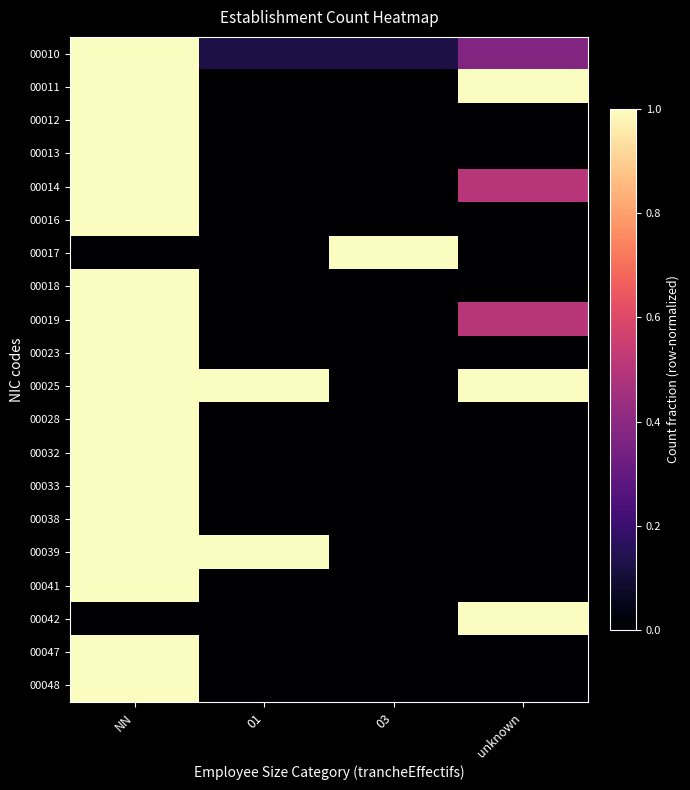

Which series has the largest total across all categories?

00025